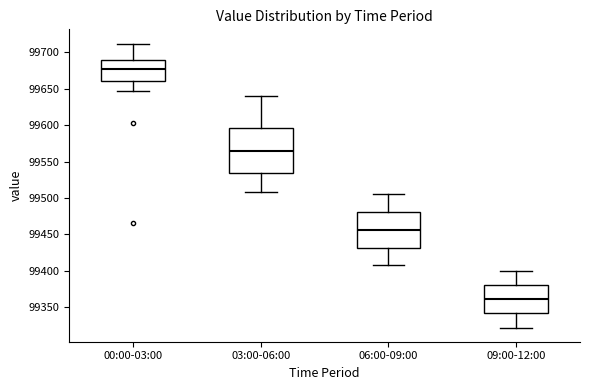

Where does the median line of the box for 00:00-03:00 sit on the y-axis? The values are not printed on the chart, so give them approximately, as read against the axis.

99675